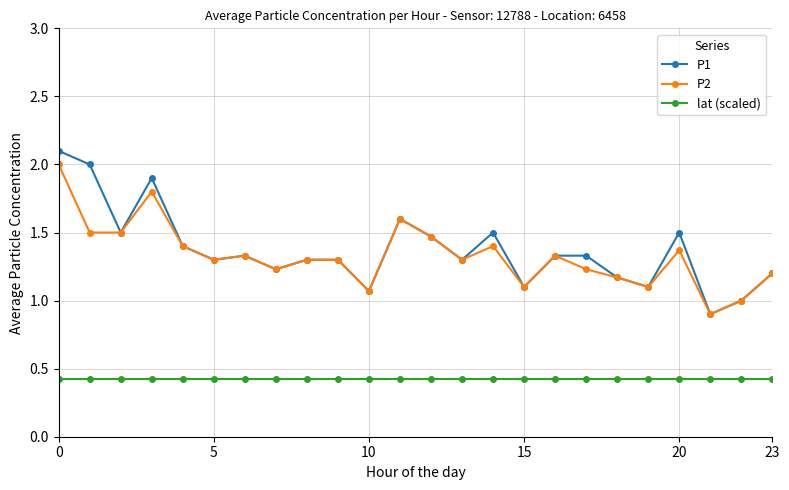

What is the maximum value shown in the chart?

2.1